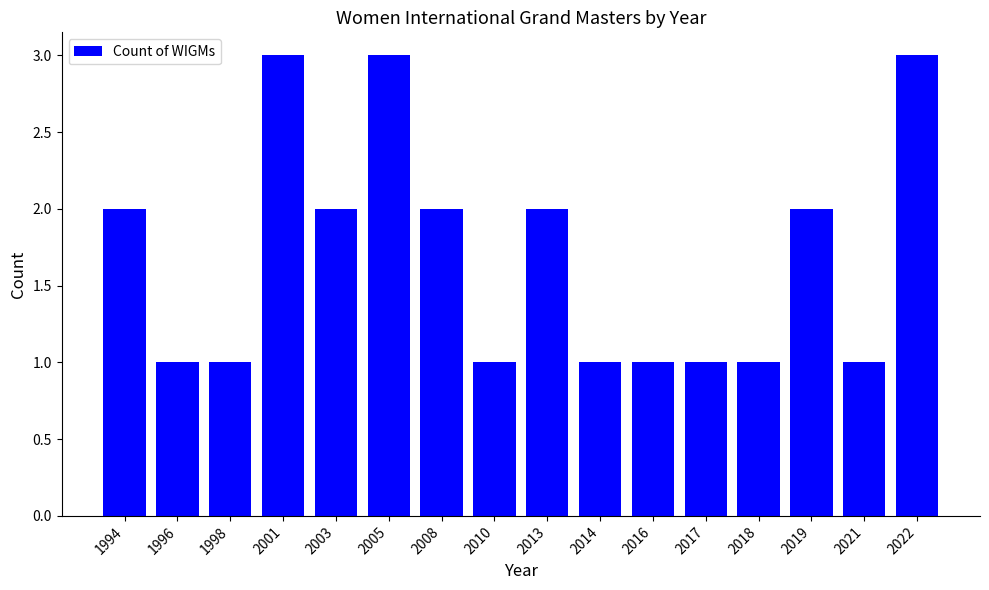

How many bars are there in total?

16